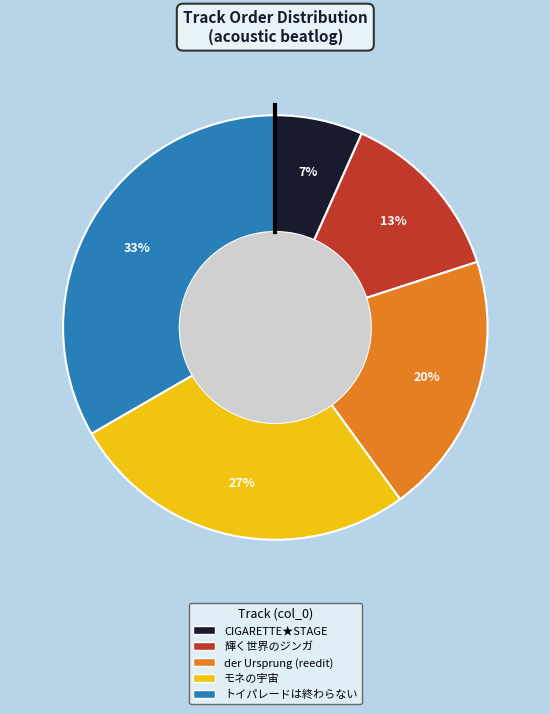

How many segments does this pie chart have?

5